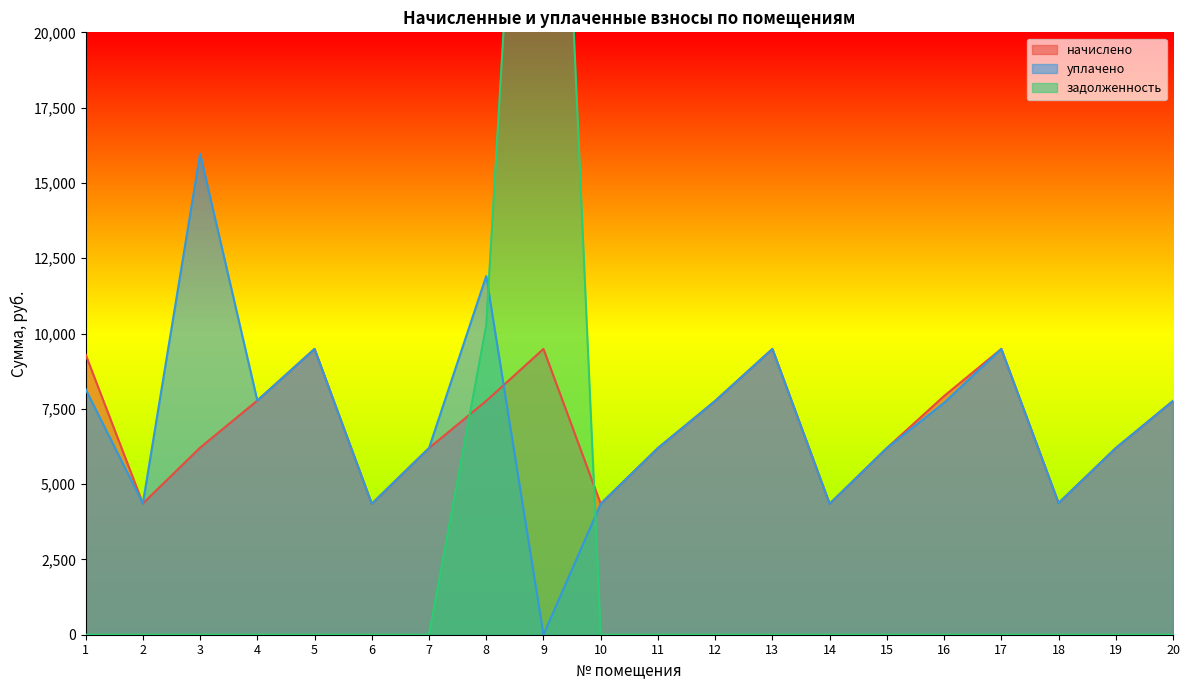

Where is the first local maximum for начислено?

5